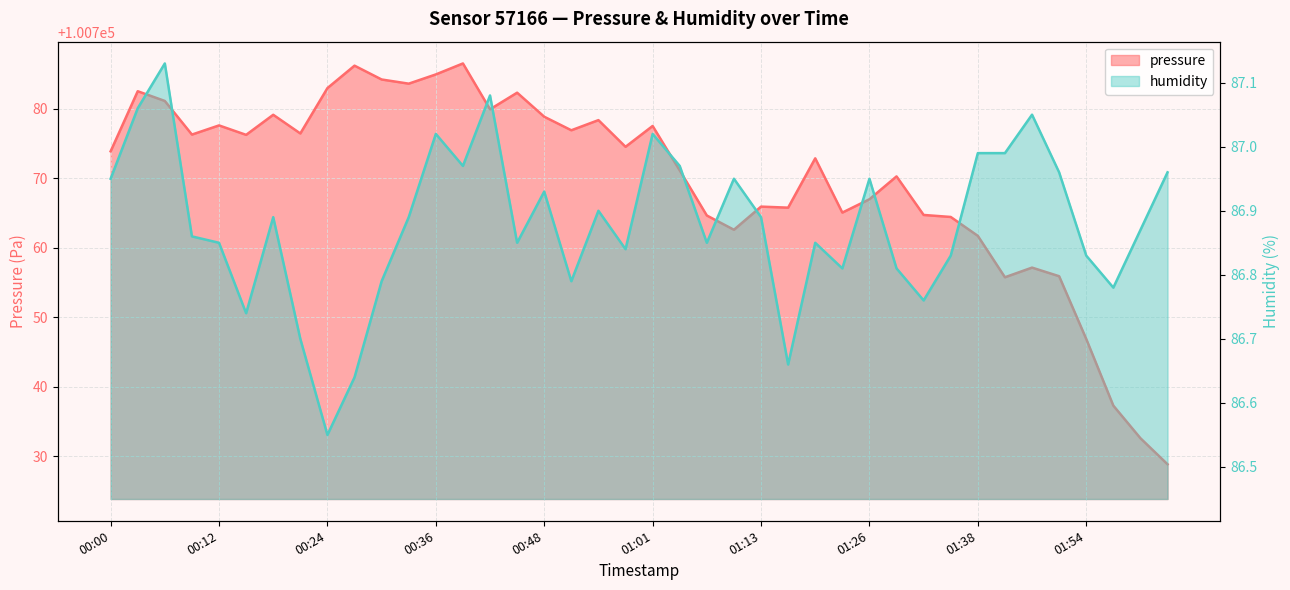

What is the label of the 11th point from the left?

00:30